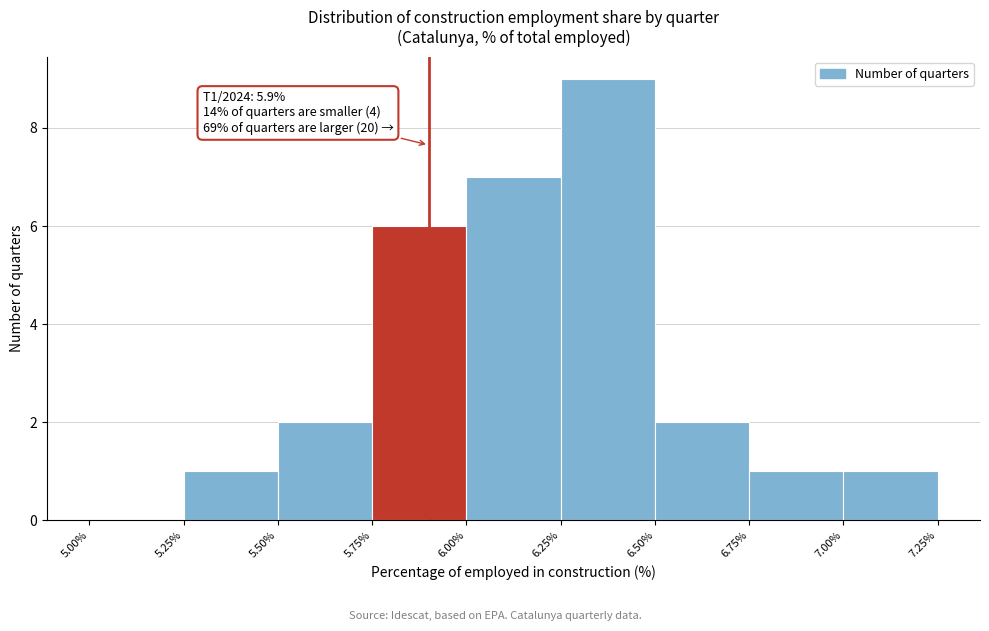

Which range on the x-axis has the tallest bar?

6.25% to 6.50%